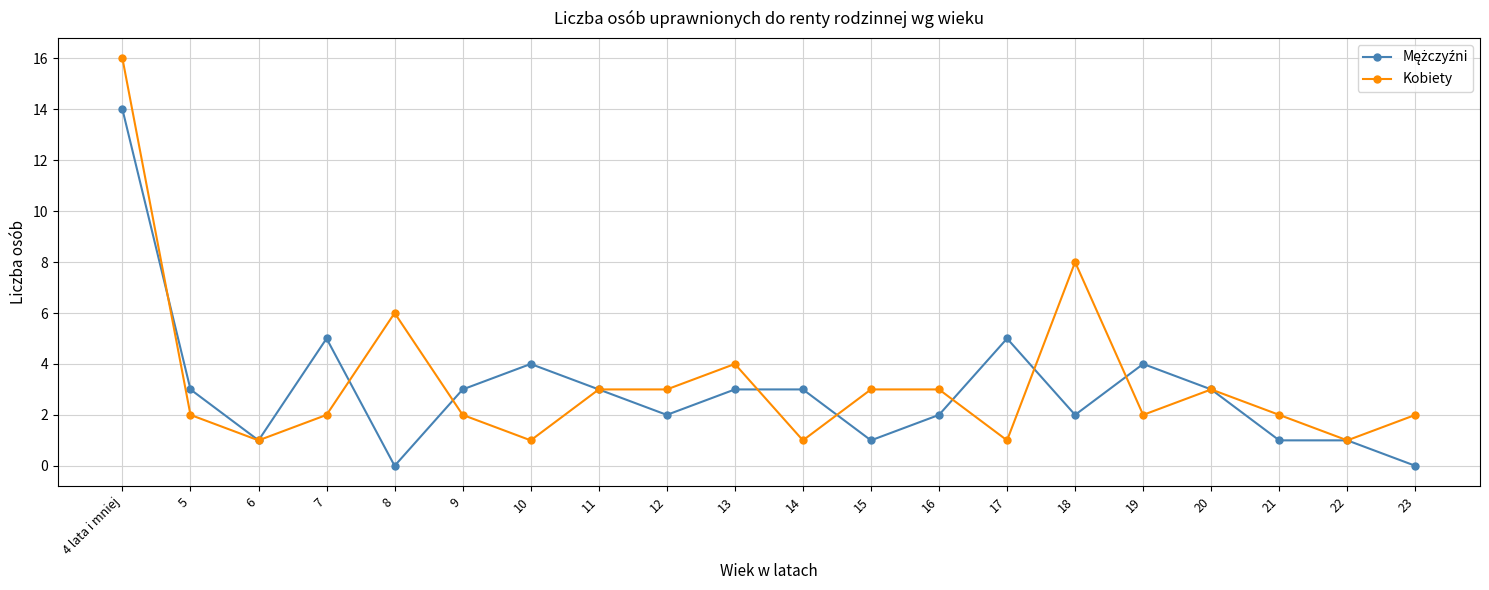

What is the difference between the highest and lowest values at 4 lata i mniej?

2